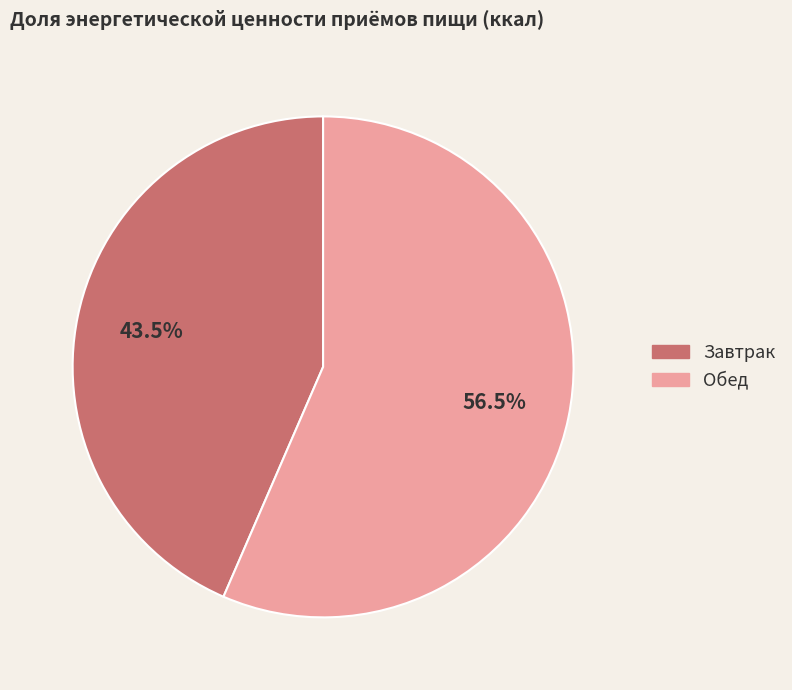

Which has a higher value, Завтрак or Обед?

Обед